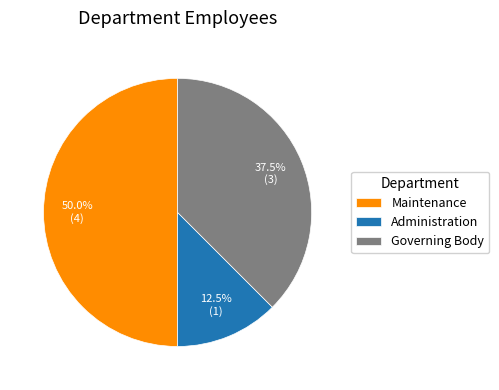

What is the largest slice in the pie chart?

Maintenance